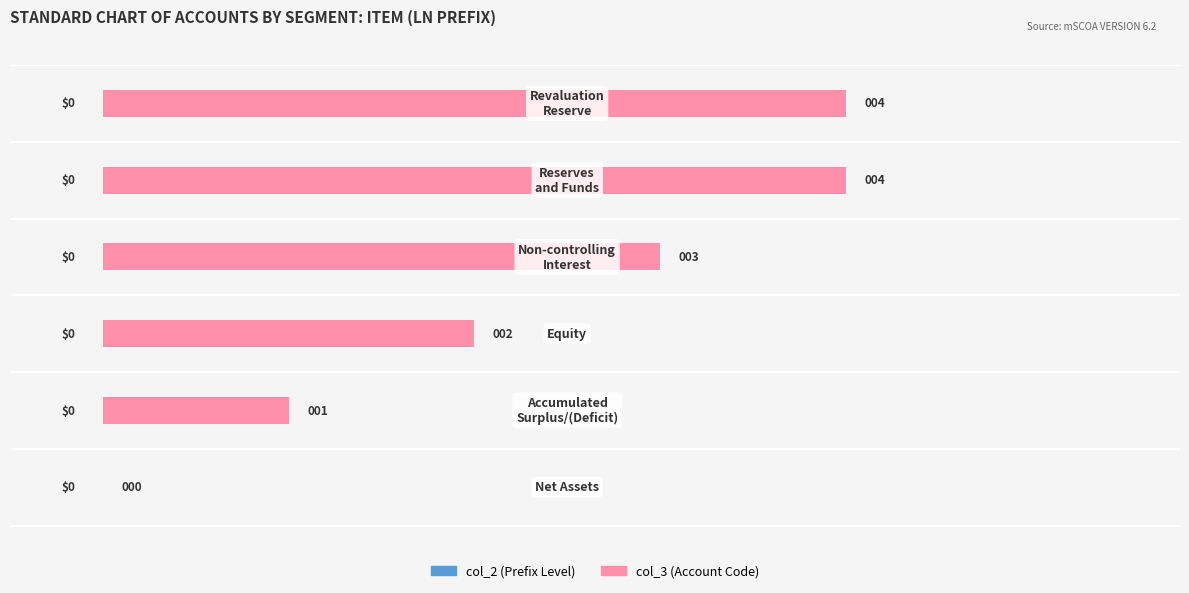

What is the sum of all values?

14